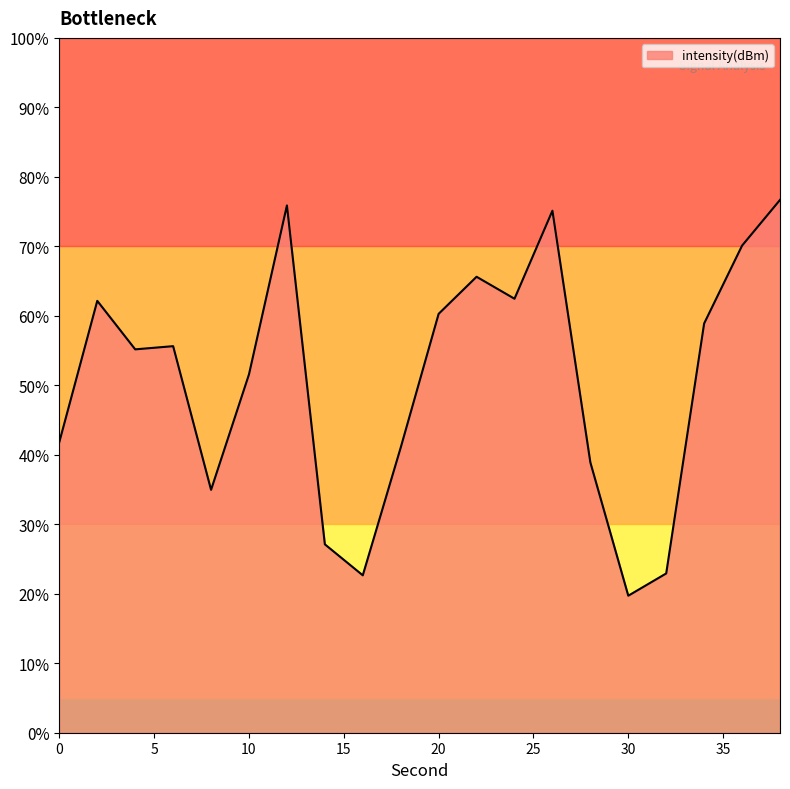

What is the minimum value shown in the chart?

19.7